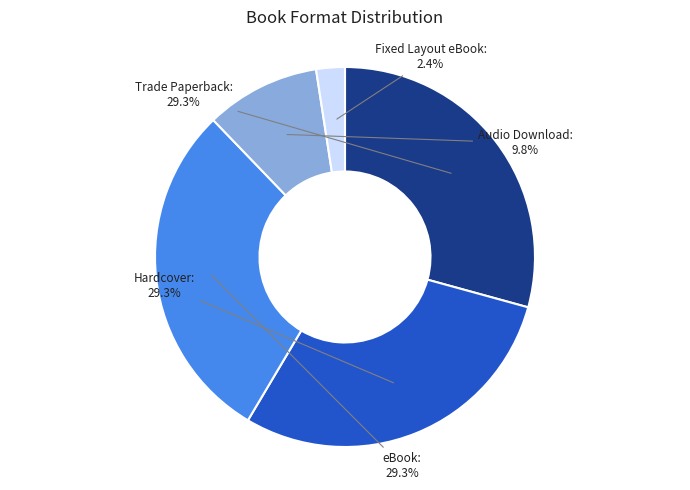

Does any single category account for the majority?

No